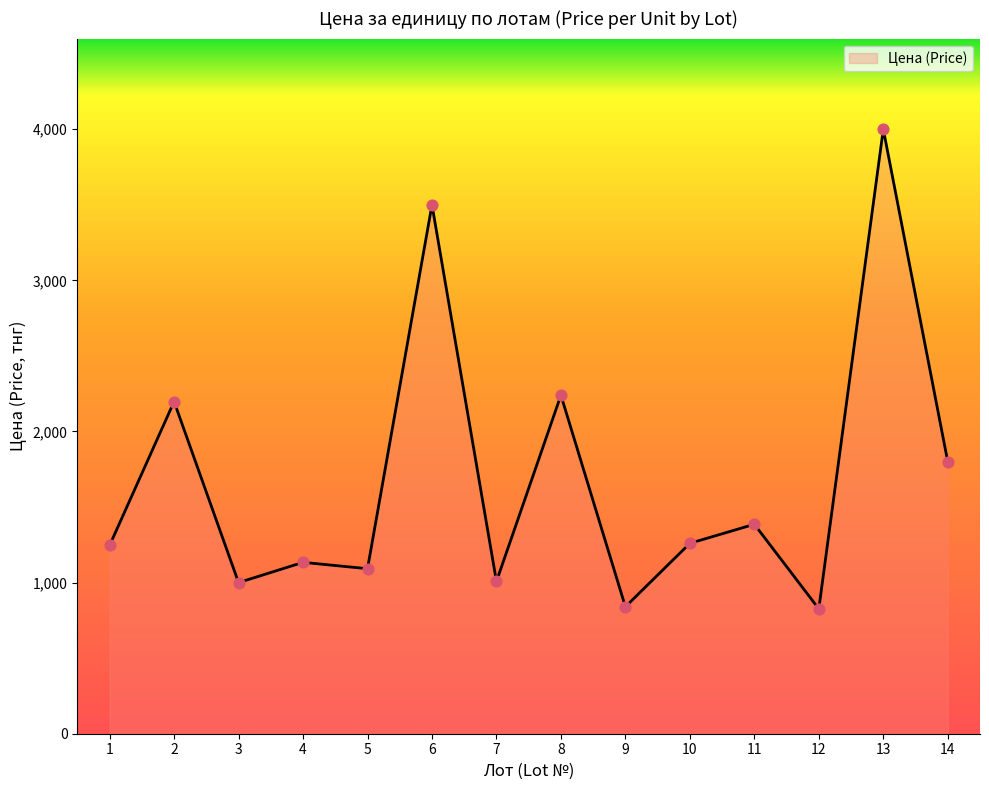

What is the ratio of the value at 8 to the value at 10?

1.8